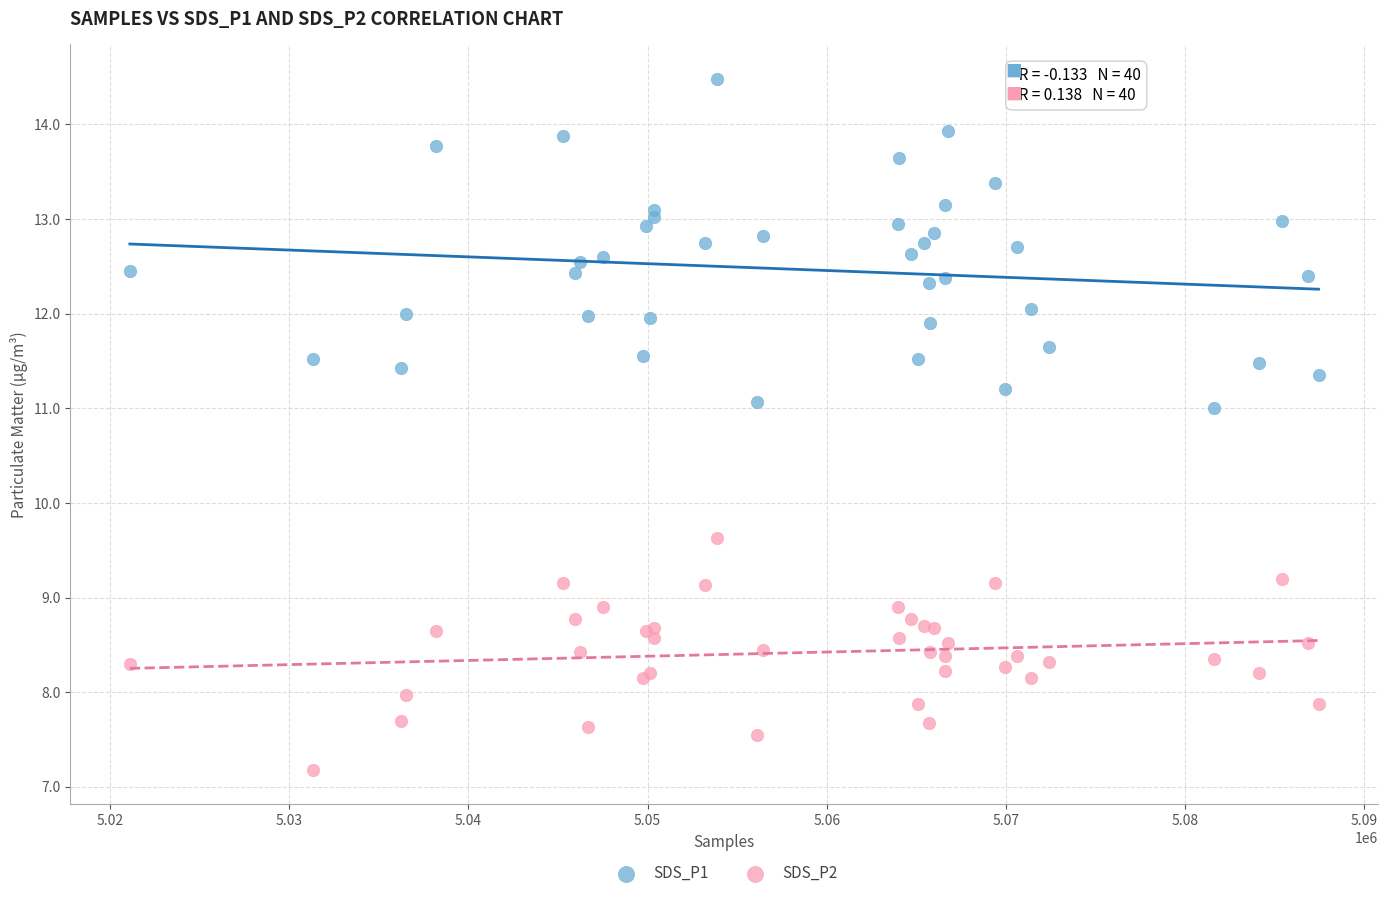

Which series reaches the minimum Y coordinate?

SDS_P2